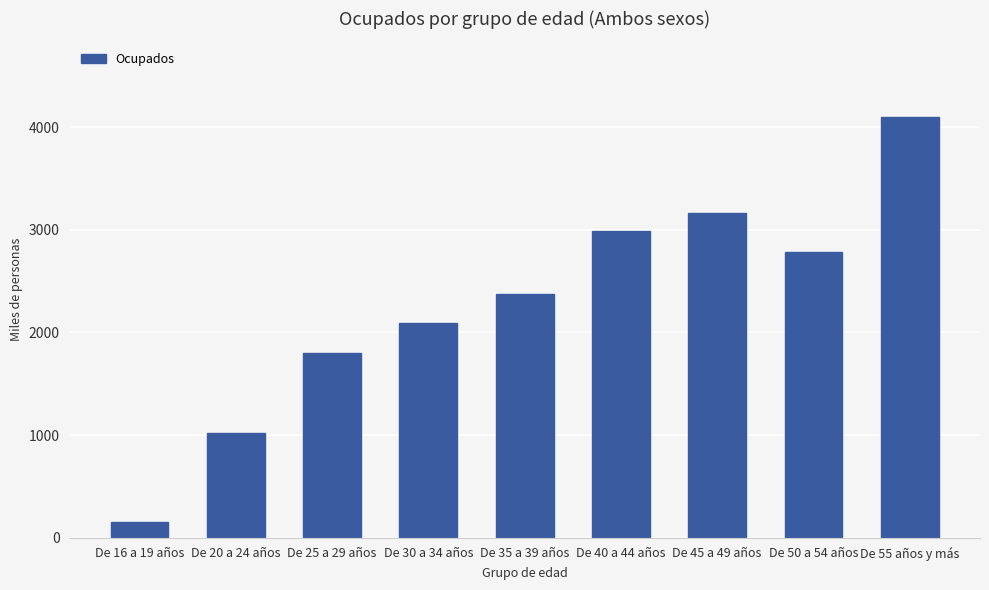

At which label does the data first exceed 2371?

De 35 a 39 años